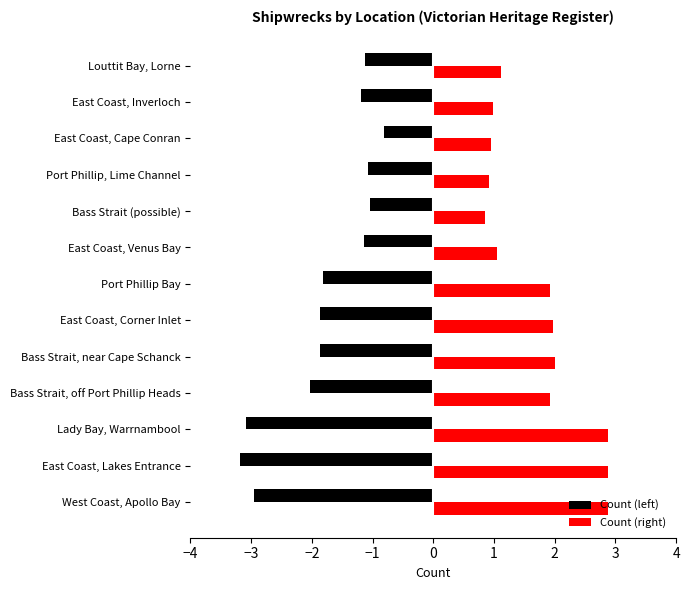

What is the change in value from Port Phillip Bay to Louttit Bay, Lorne?

-1